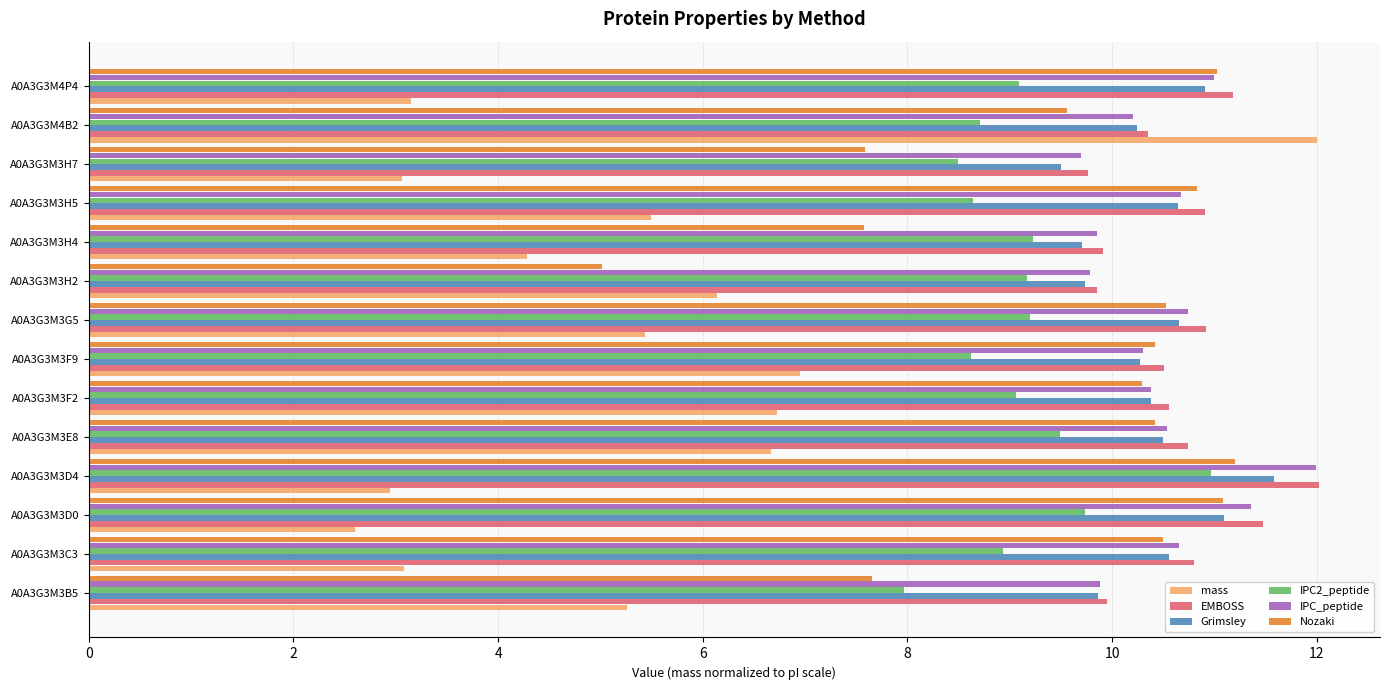

How many series are shown in this chart?

6